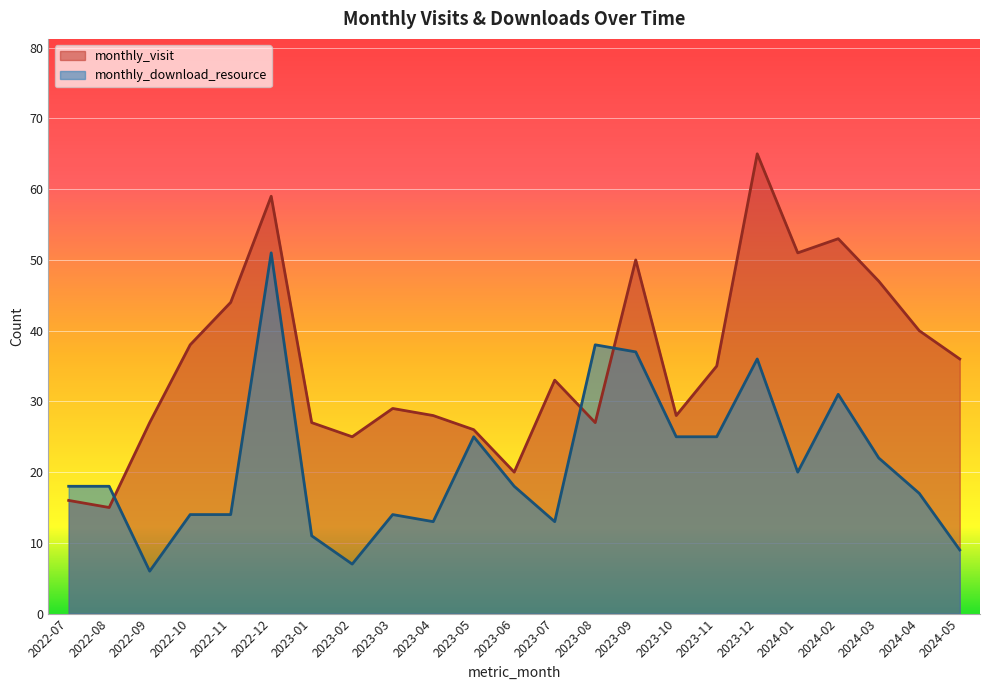

The monthly_visit series shows 25 at 2023-02. True or false?

True